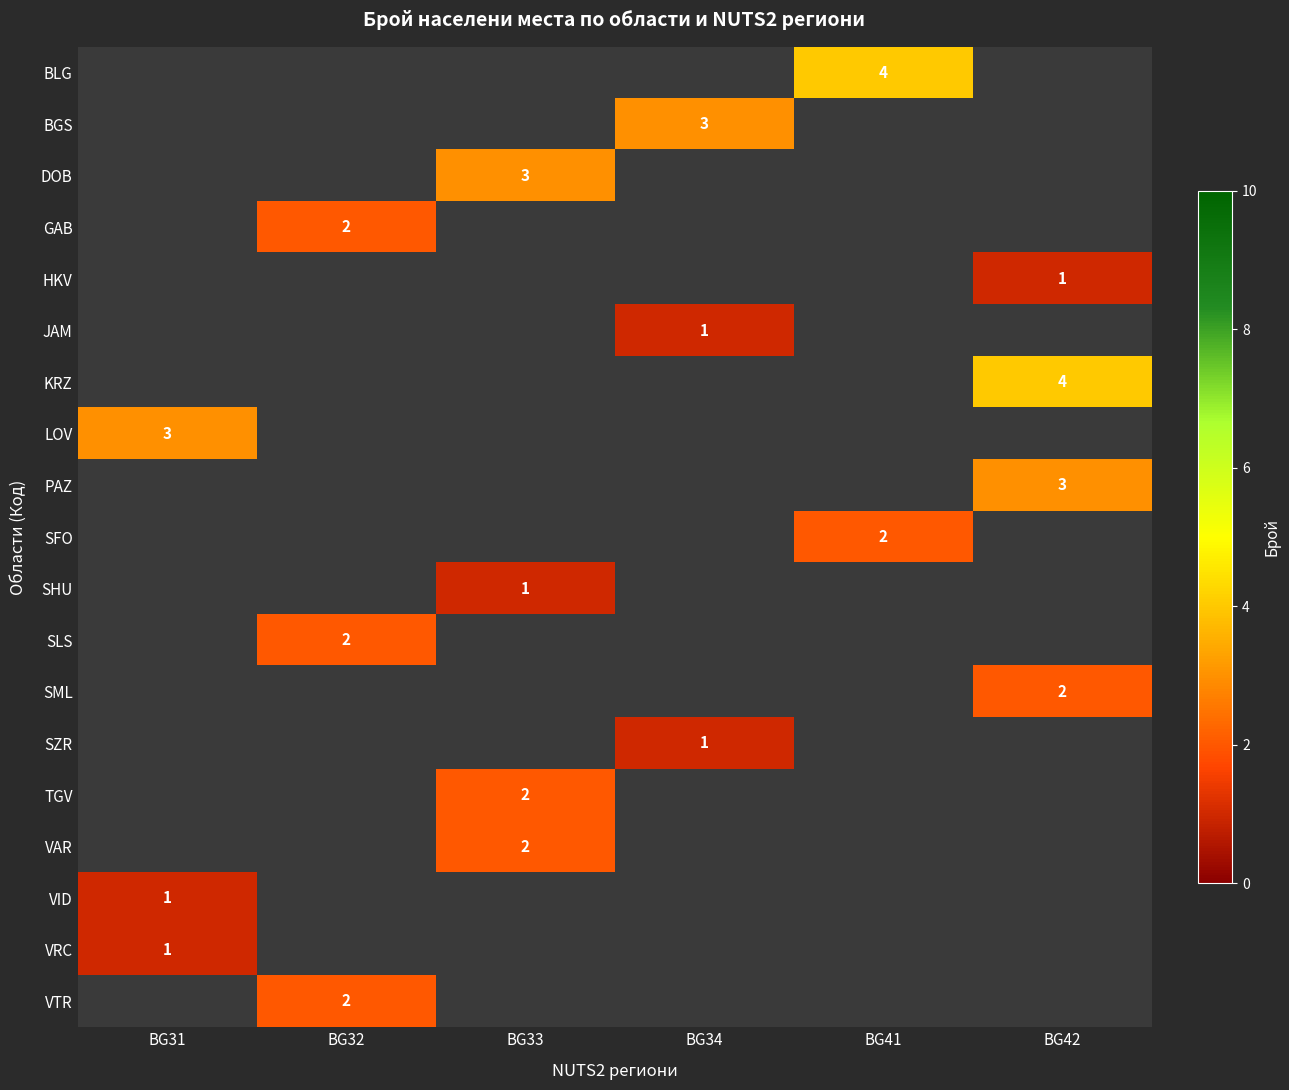

Which has a higher value, BG42 or BG41?

BG41